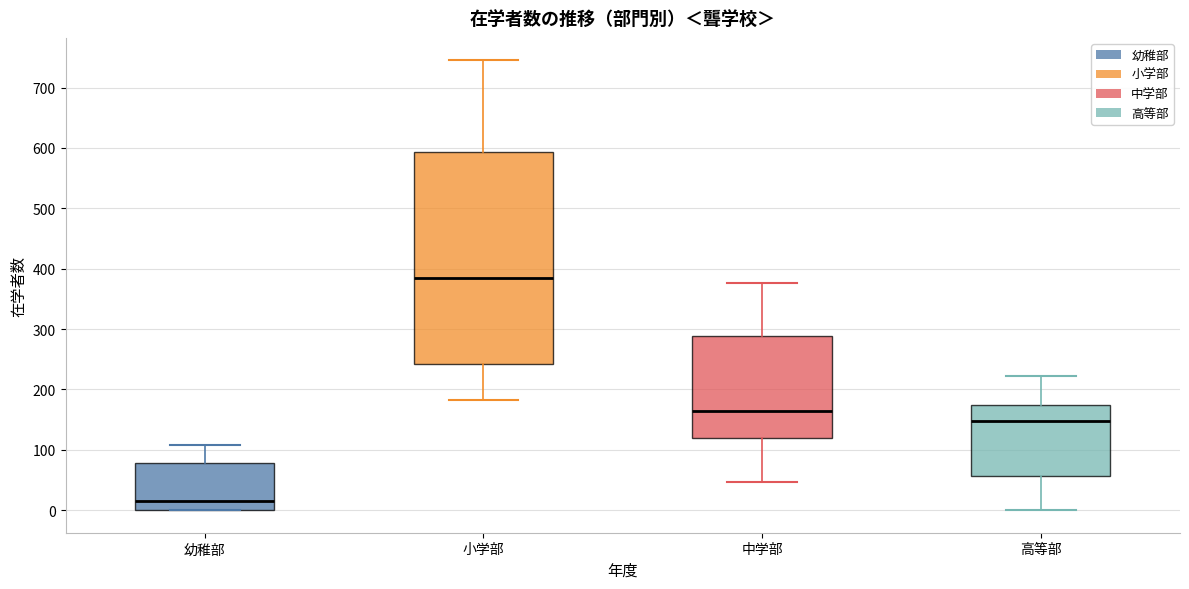

Reading left to right, transcribe this box plot: for each box, give where its median line is, the range the box spans, and where its two whiskers end, as read against the y-axis. The values are not printed on the chart, so give them approximately, as read against the axis.

幼稚部: median 20, box 0 to 80, whiskers 0 to 110
小学部: median 380, box 240 to 590, whiskers 180 to 750
中学部: median 170, box 120 to 290, whiskers 50 to 380
高等部: median 150, box 60 to 170, whiskers 0 to 220